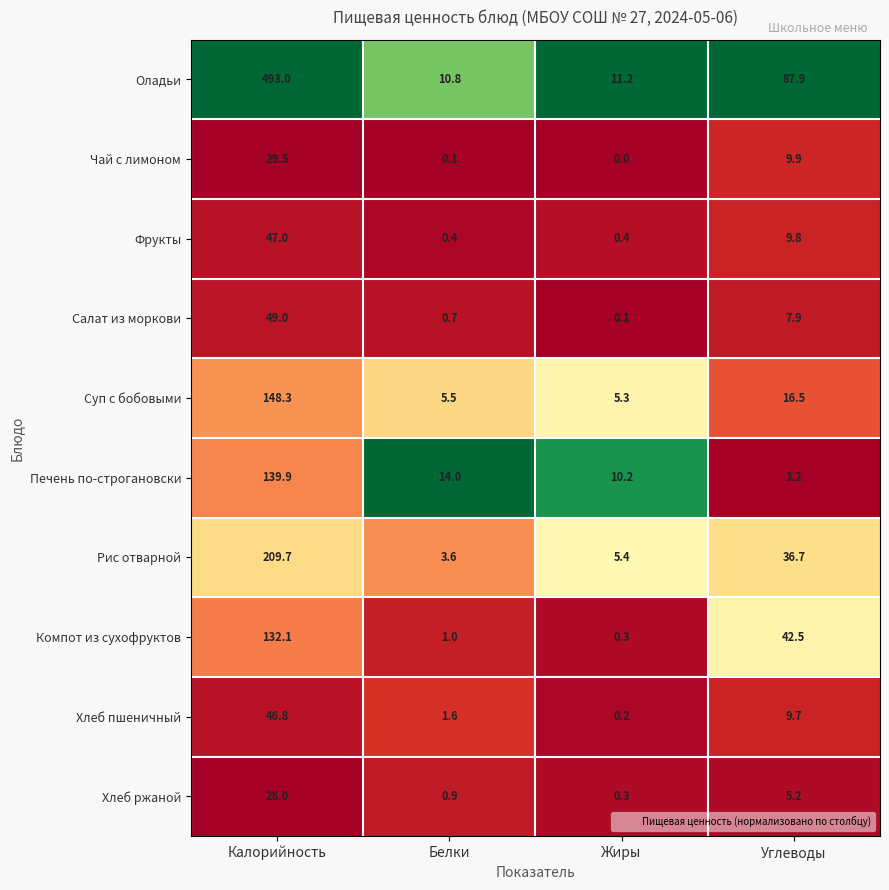

At Белки, list the series in order from largest to smallest.

Печень по-строгановски, Оладьи, Суп с бобовыми, Рис отварной, Хлеб пшеничный, Компот из сухофруктов, Хлеб ржаной, Салат из моркови, Фрукты, Чай с лимоном